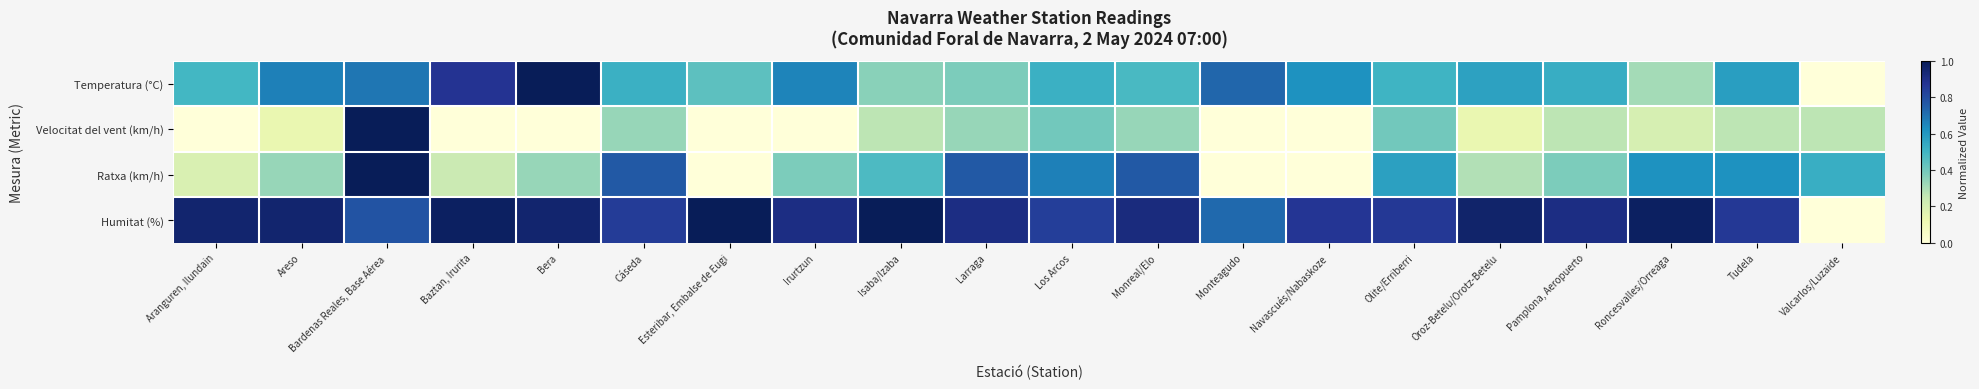

At which category is the sum across all series the highest?

Bardenas Reales, Base Aérea